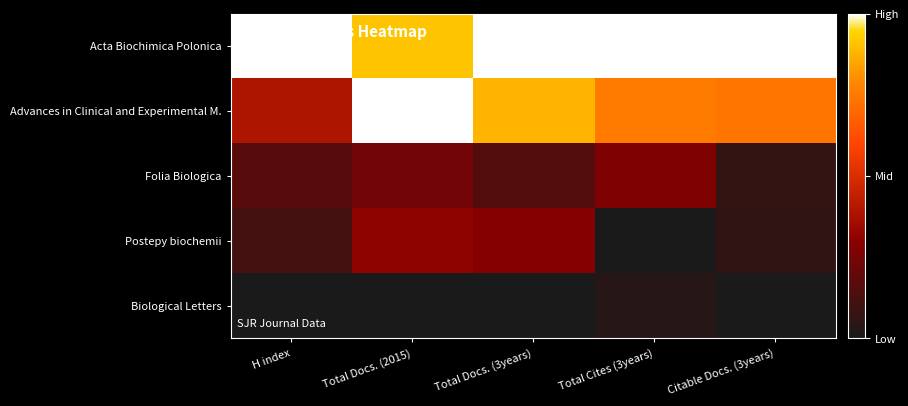

What is the greatest value displayed?

1.0